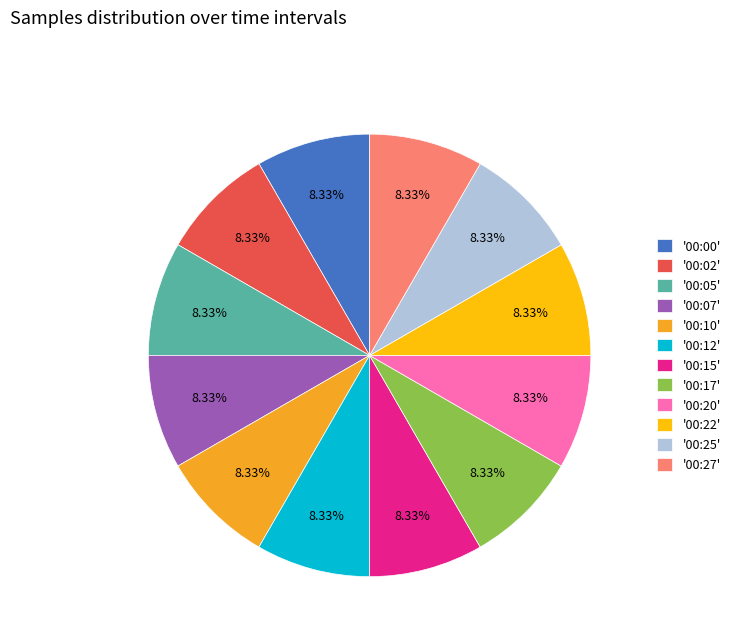

Combined, do '00:02' and '00:10' account for over 50%?

No